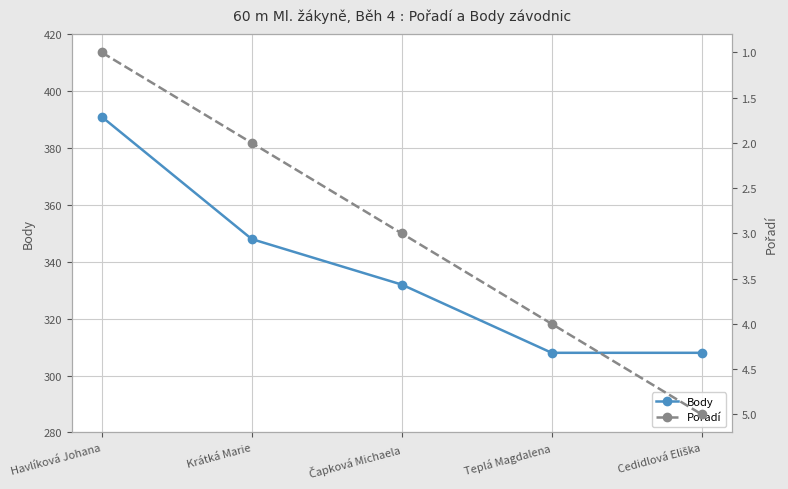

The value of Pořadí at Cedidlová Eliška is 5. True or false?

True